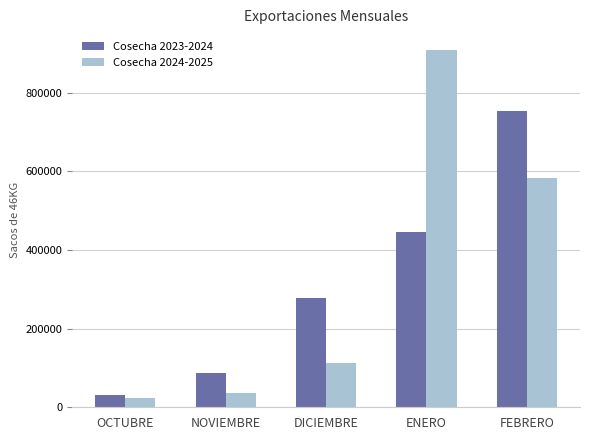

What is the label of the 2nd bar from the left?

NOVIEMBRE